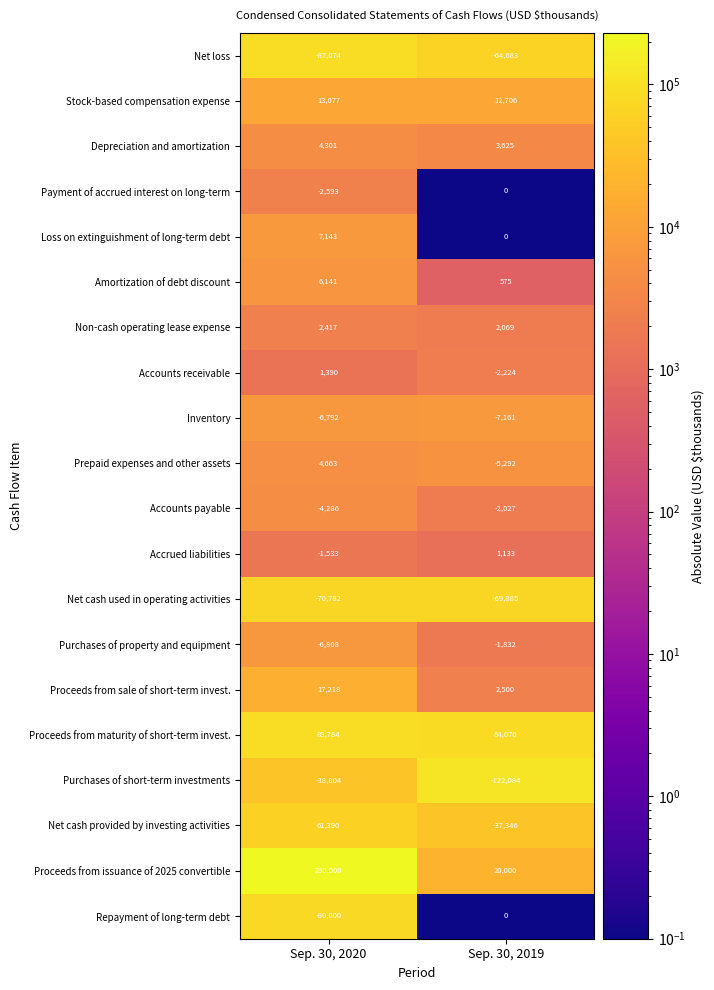

The value of Net loss at Sep. 30, 2019 is -43620. True or false?

False